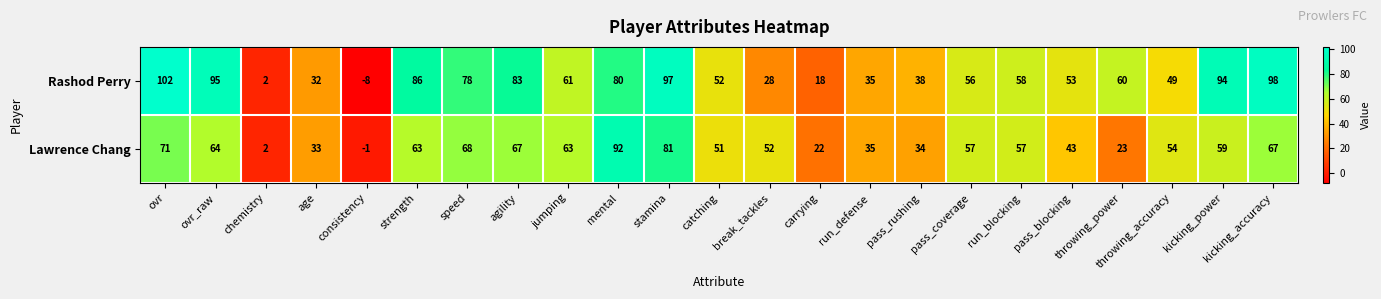

Which series has the largest total across all categories?

Rashod Perry